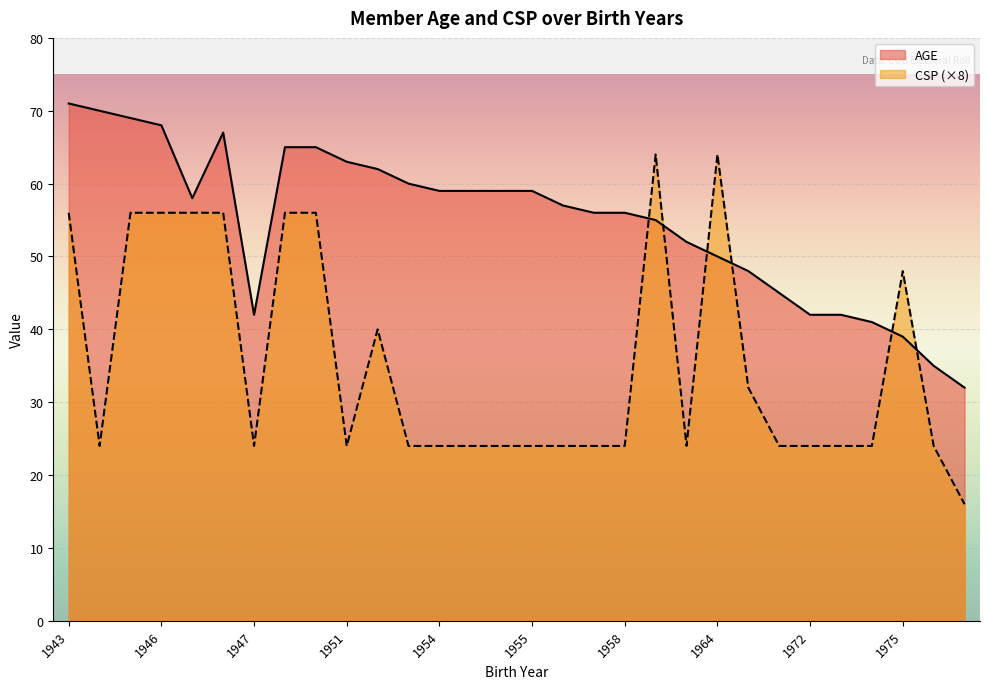

At which category does CSP reach its first local peak?

1945